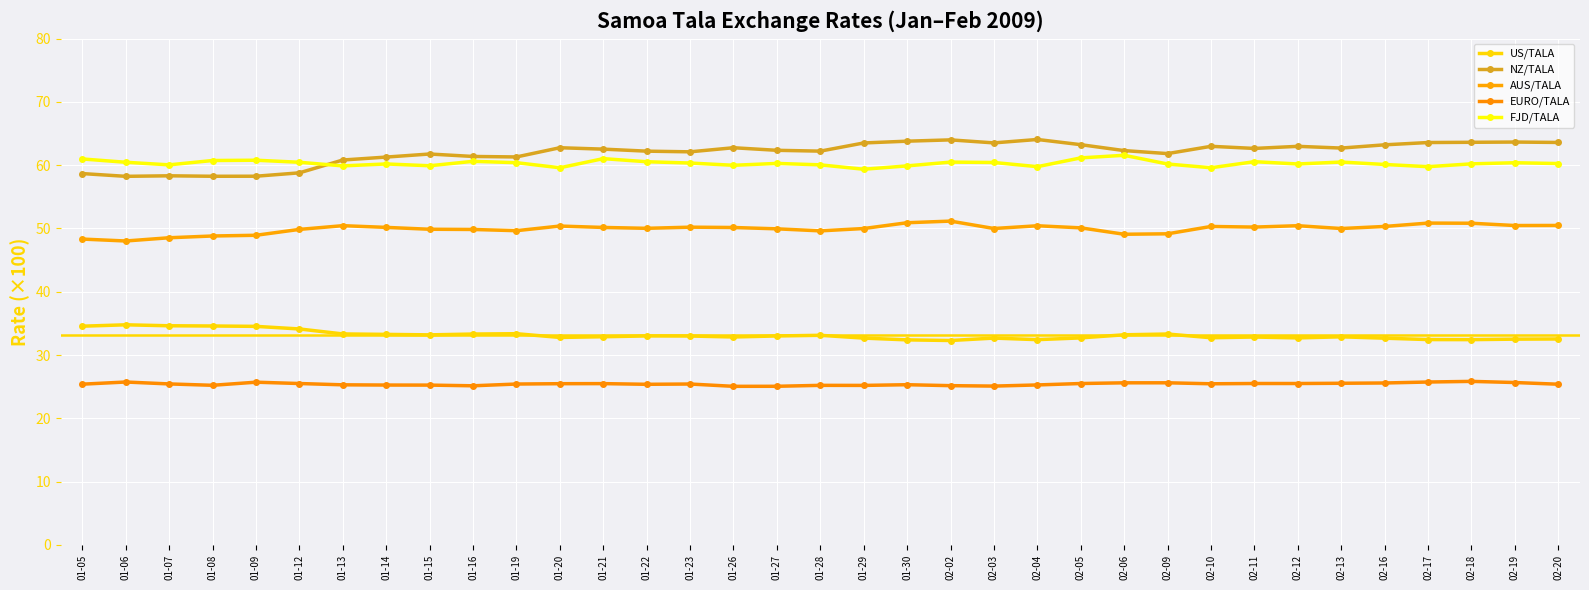

Reading right to left, extract all data points from this chart.

US/TALA: 02-20=32.5	02-19=32.5	02-18=32.4	02-17=32.4	02-16=32.7	02-13=32.9	02-12=32.7	02-11=32.8	02-10=32.7	02-09=33.3	02-06=33.2	02-05=32.7	02-04=32.4	02-03=32.7	02-02=32.3	01-30=32.4	01-29=32.7	01-28=33.1	01-27=33.0	01-26=32.8	01-23=33.0	01-22=33.0	01-21=32.9	01-20=32.8	01-19=33.4	01-16=33.3	01-15=33.2	01-14=33.3	01-13=33.3	01-12=34.1	01-09=34.5	01-08=34.6	01-07=34.6	01-06=34.8	01-05=34.6
NZ/TALA: 02-20=63.6	02-19=63.6	02-18=63.6	02-17=63.6	02-16=63.2	02-13=62.7	02-12=63.0	02-11=62.6	02-10=63.0	02-09=61.8	02-06=62.3	02-05=63.2	02-04=64.1	02-03=63.5	02-02=64.0	01-30=63.8	01-29=63.5	01-28=62.2	01-27=62.3	01-26=62.7	01-23=62.1	01-22=62.2	01-21=62.5	01-20=62.7	01-19=61.3	01-16=61.4	01-15=61.8	01-14=61.3	01-13=60.8	01-12=58.8	01-09=58.2	01-08=58.2	01-07=58.3	01-06=58.2	01-05=58.7
AUS/TALA: 02-20=50.5	02-19=50.5	02-18=50.8	02-17=50.8	02-16=50.3	02-13=50.0	02-12=50.4	02-11=50.2	02-10=50.3	02-09=49.1	02-06=49.1	02-05=50.1	02-04=50.4	02-03=50.0	02-02=51.2	01-30=50.9	01-29=50.0	01-28=49.6	01-27=49.9	01-26=50.1	01-23=50.2	01-22=50.0	01-21=50.2	01-20=50.4	01-19=49.6	01-16=49.8	01-15=49.9	01-14=50.2	01-13=50.4	01-12=49.8	01-09=48.9	01-08=48.8	01-07=48.5	01-06=48.0	01-05=48.3
EURO/TALA: 02-20=25.4	02-19=25.7	02-18=25.8	02-17=25.7	02-16=25.6	02-13=25.5	02-12=25.5	02-11=25.5	02-10=25.5	02-09=25.6	02-06=25.6	02-05=25.5	02-04=25.3	02-03=25.1	02-02=25.2	01-30=25.3	01-29=25.2	01-28=25.2	01-27=25.1	01-26=25.1	01-23=25.4	01-22=25.4	01-21=25.5	01-20=25.5	01-19=25.4	01-16=25.1	01-15=25.2	01-14=25.3	01-13=25.3	01-12=25.5	01-09=25.7	01-08=25.2	01-07=25.4	01-06=25.7	01-05=25.4
FJD/TALA: 02-20=60.2	02-19=60.4	02-18=60.2	02-17=59.8	02-16=60.1	02-13=60.5	02-12=60.2	02-11=60.5	02-10=59.6	02-09=60.2	02-06=61.6	02-05=61.1	02-04=59.8	02-03=60.4	02-02=60.5	01-30=59.9	01-29=59.3	01-28=60.0	01-27=60.3	01-26=60.0	01-23=60.3	01-22=60.5	01-21=61.0	01-20=59.6	01-19=60.4	01-16=60.6	01-15=59.9	01-14=60.2	01-13=59.9	01-12=60.5	01-09=60.8	01-08=60.7	01-07=60.0	01-06=60.5	01-05=61.0